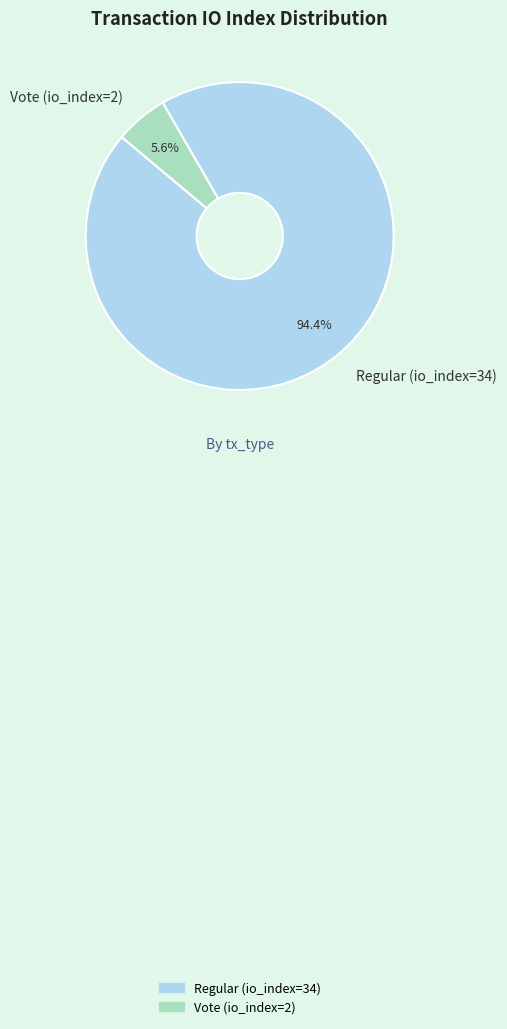

Count the number of slices in the pie.

2